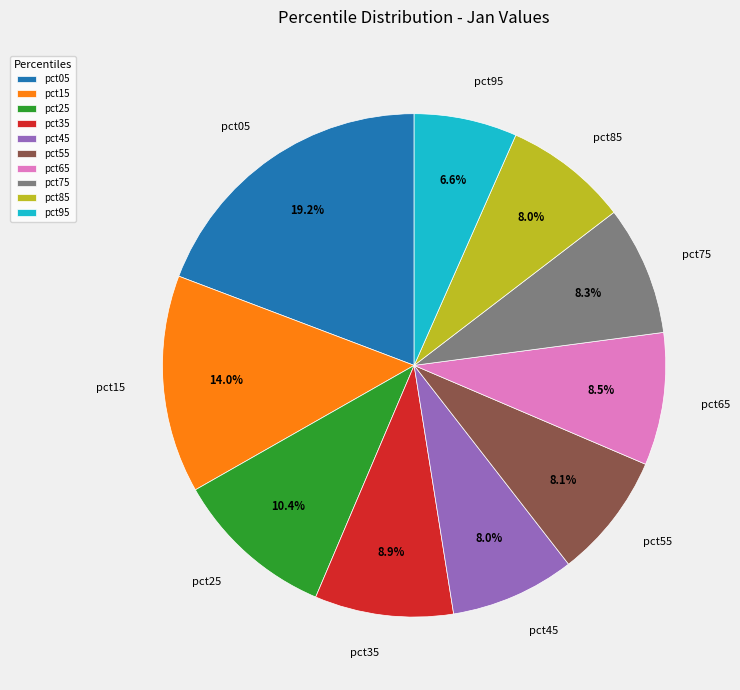

Is it true that pct35 is 1% of the pie?

False